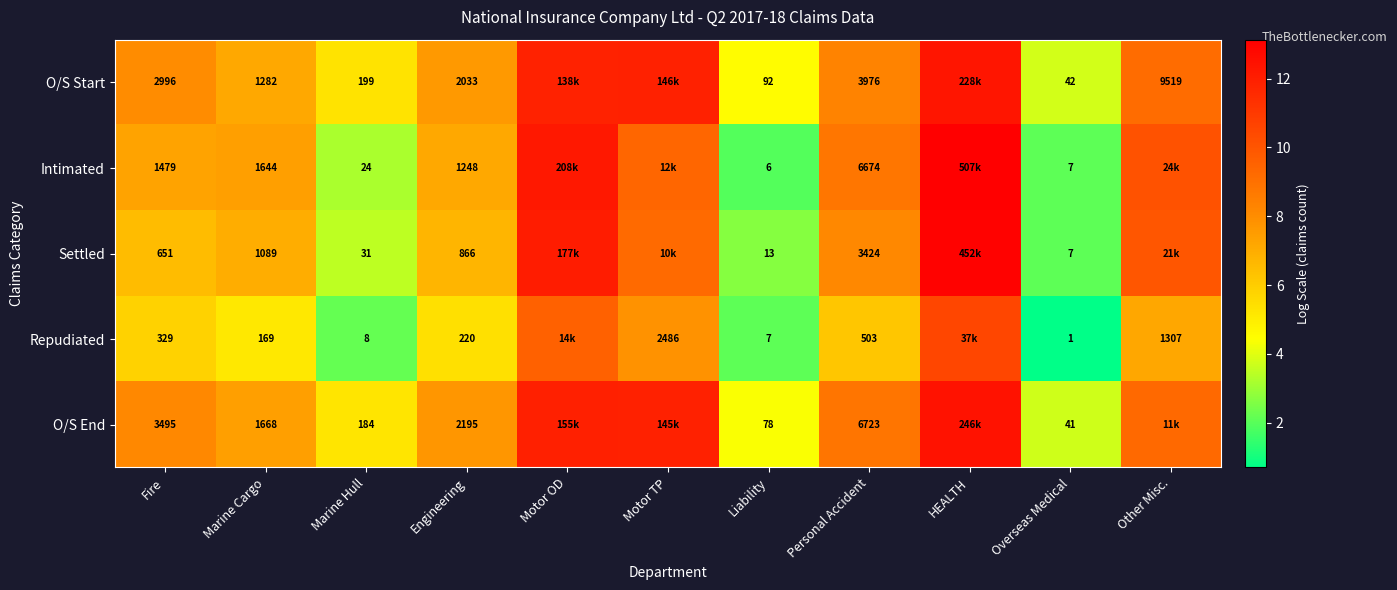

At how many categories does at least one series exceed 11?

3